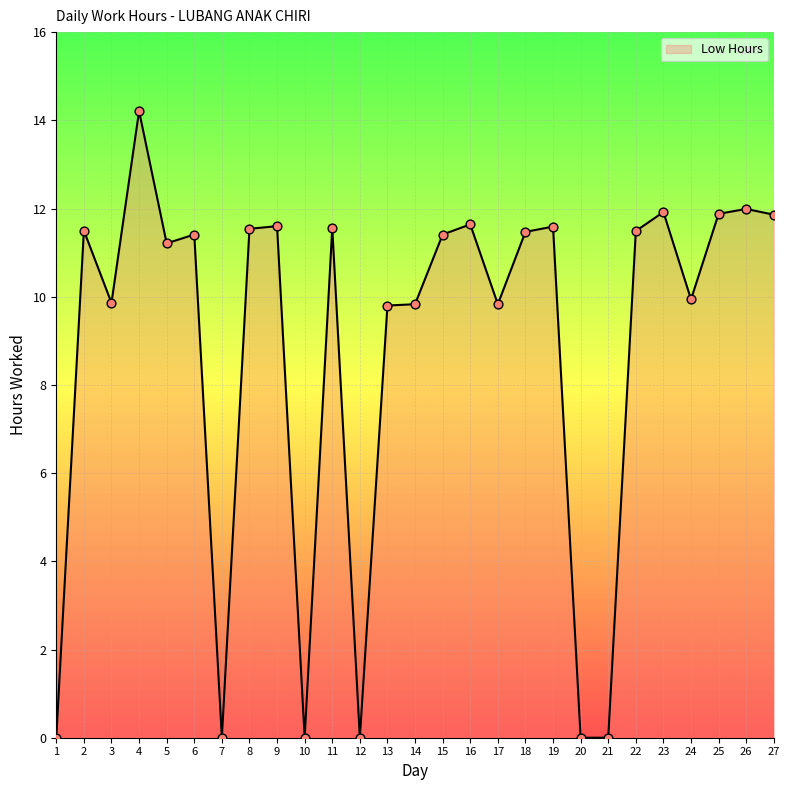

What is the change in value from 5 to 15?

+0.2